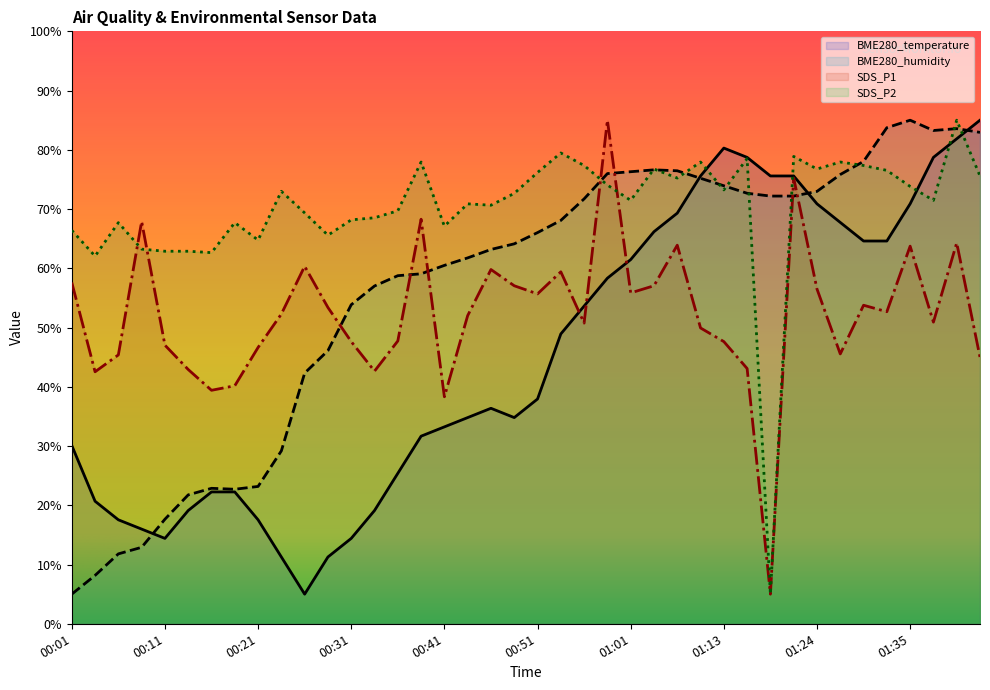

In SDS_P1, how many points are lower than both neighbors (excluding endpoints)?

11